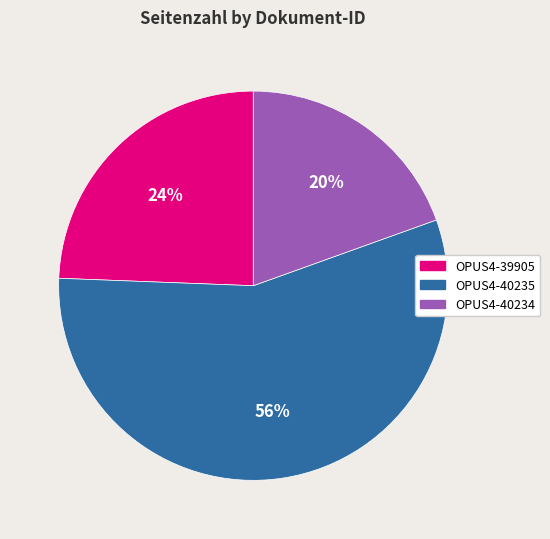

Do OPUS4-40234 and OPUS4-39905 together represent more than half of the pie?

No